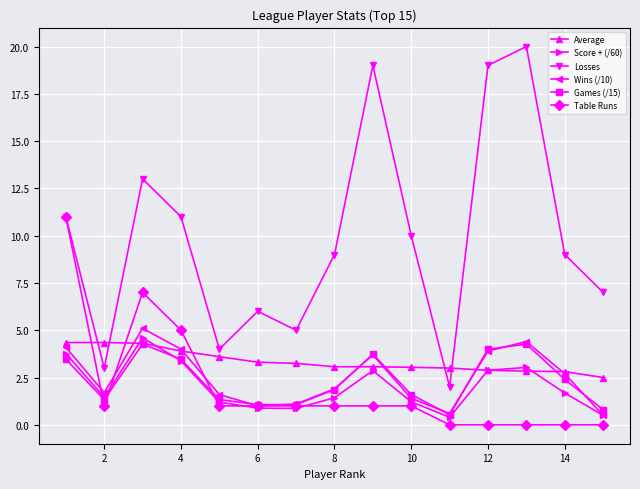

What is the lowest value of the Games (/15) series?

0.5